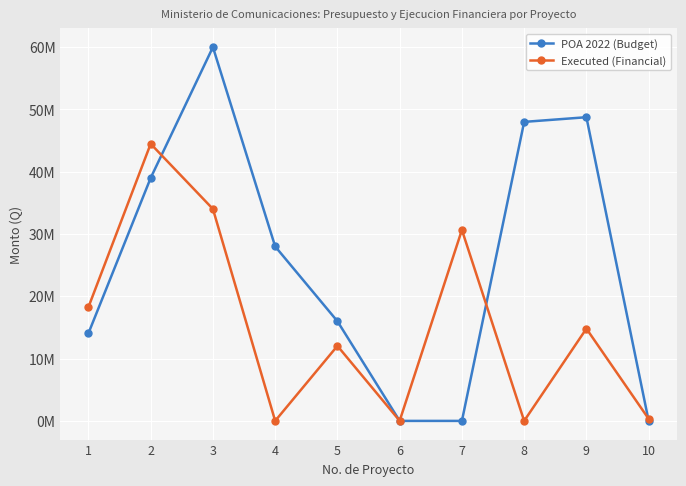

Is this an area chart (filled region under the line)?

No